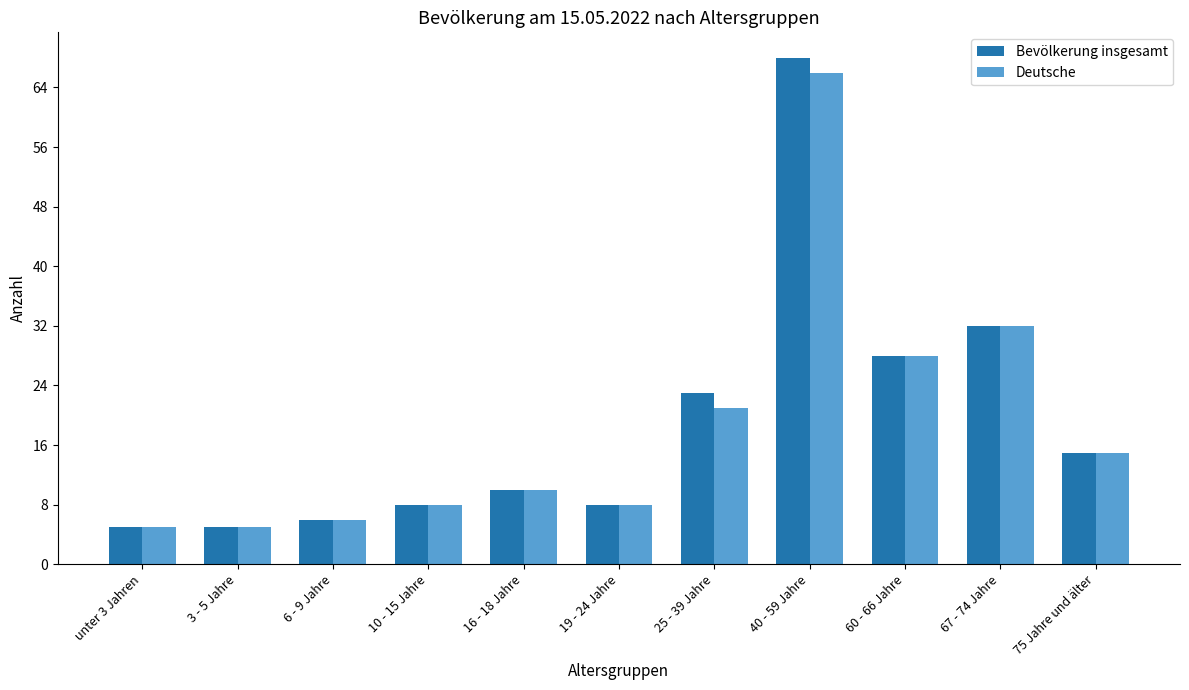

Which label corresponds to the largest value in the chart?

40 - 59 Jahre